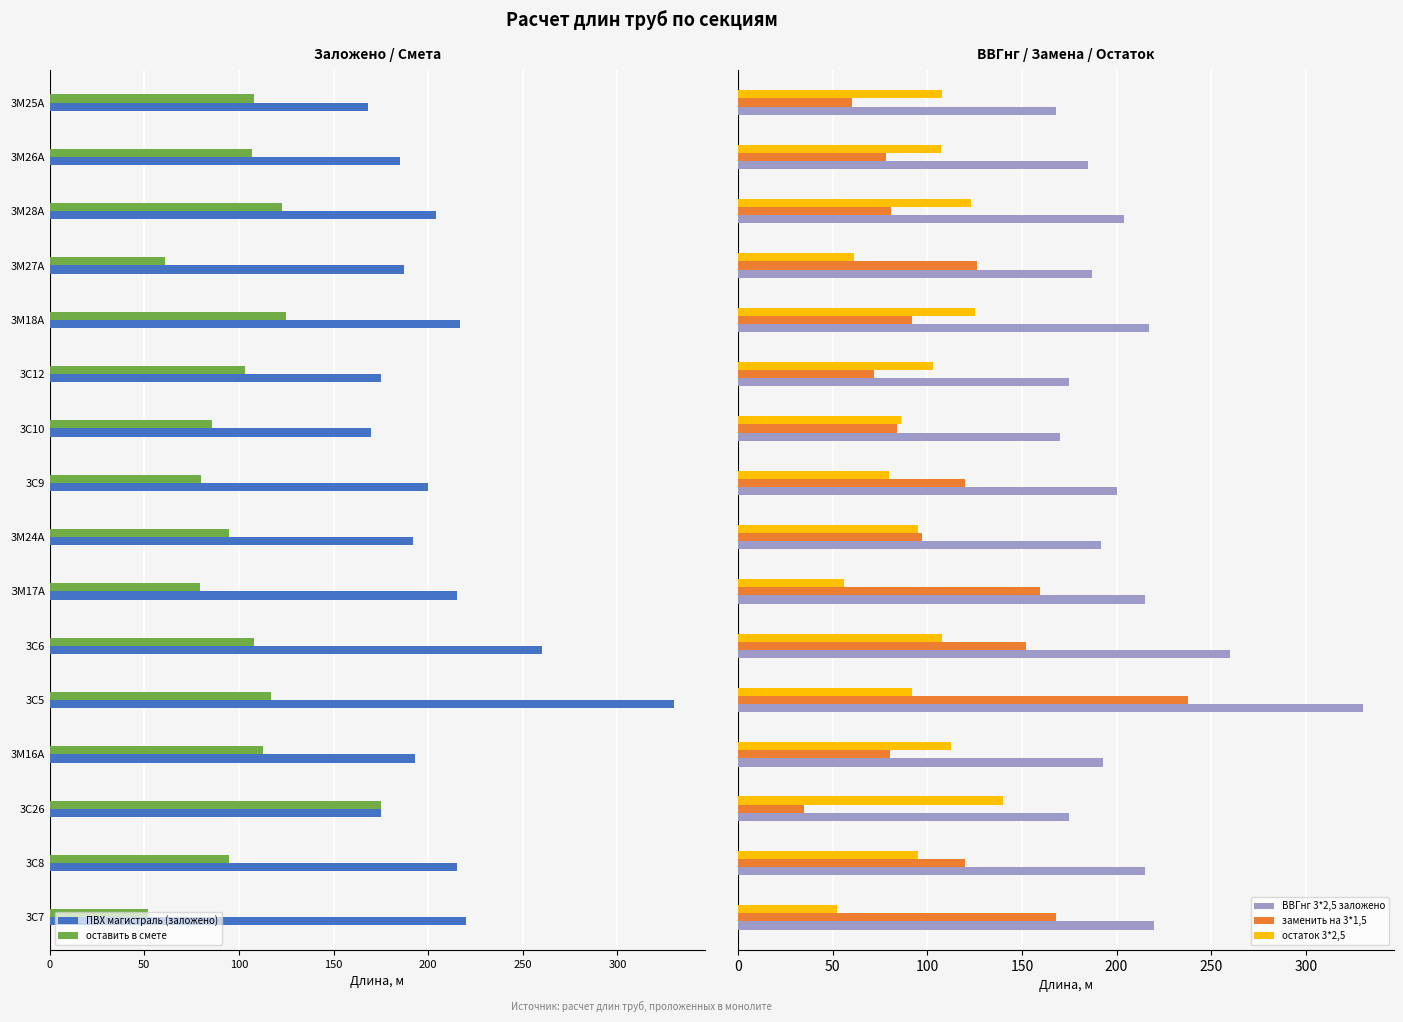

What is the difference between the maximum and minimum values in the заменить на 3*1,5 series?

203.0